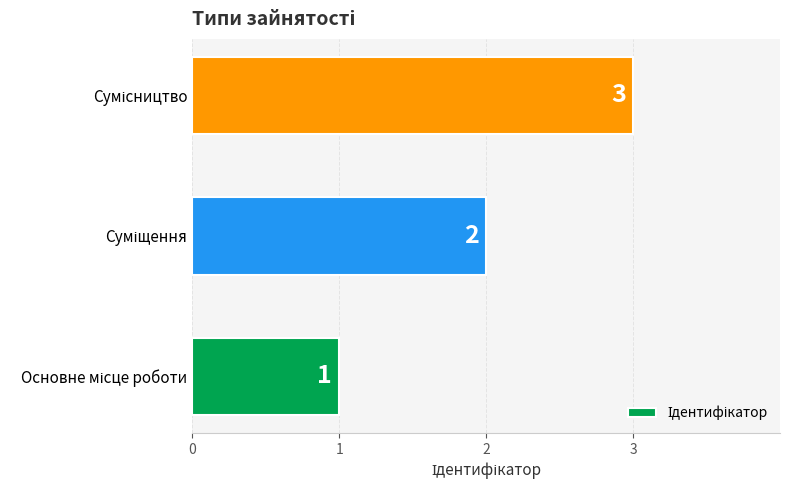

Count the values in the range 1 to 3.

3